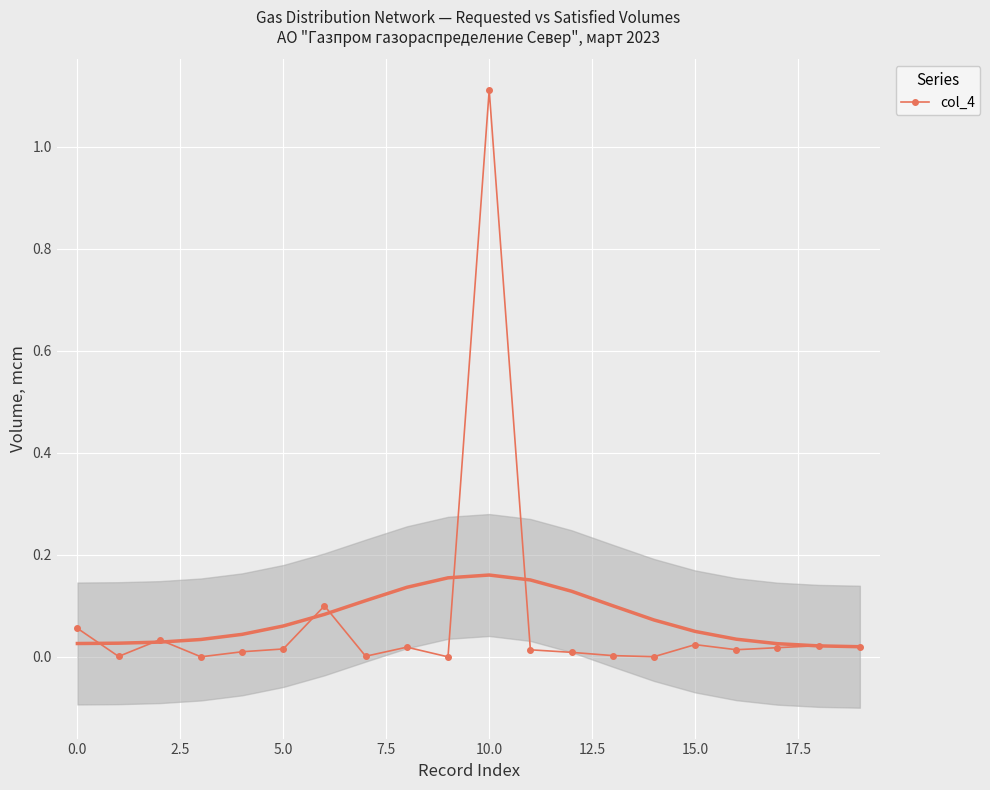

Reading left to right, extract all data points from this chart.

0.1	0.0	0.0	0.0	0.0	0.0	0.1	0.0	0.0	0.0	1.1	0.0	0.0	0.0	0.0	0.0	0.0	0.0	0.0	0.0